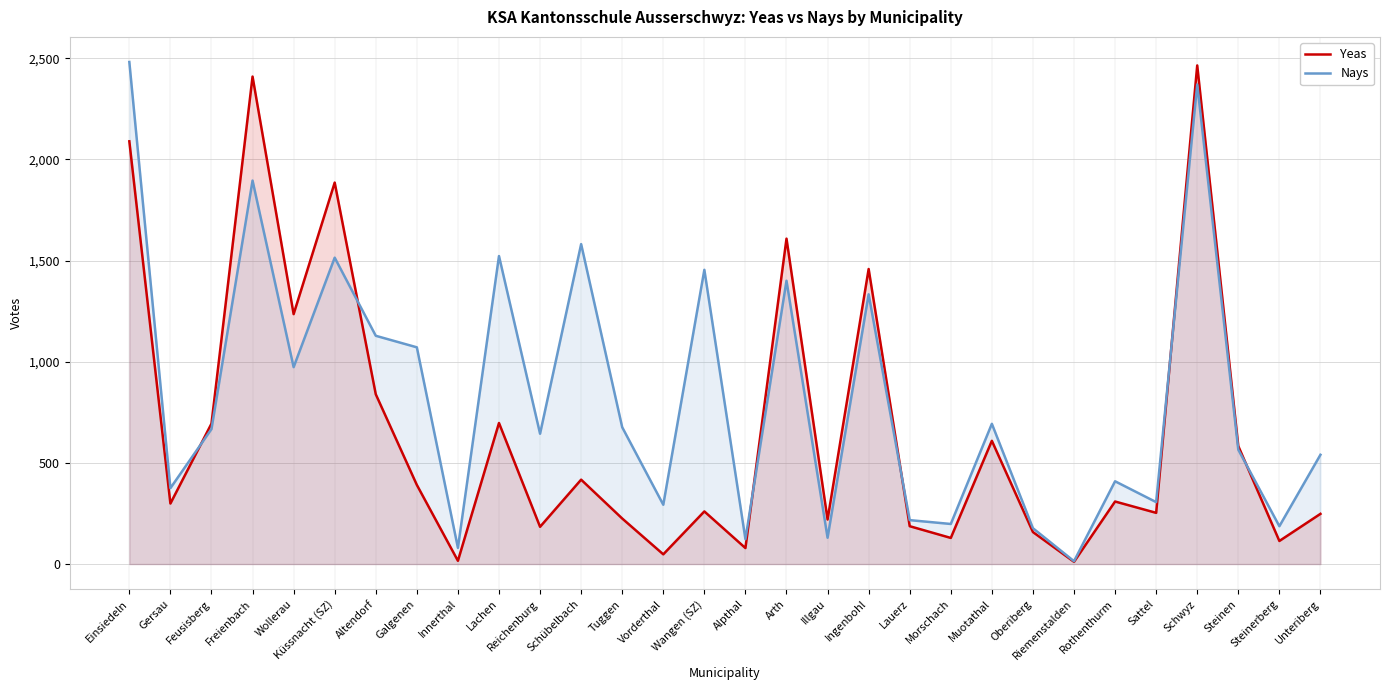

Where is Nays nearest to the value 1247?

Ingenbohl